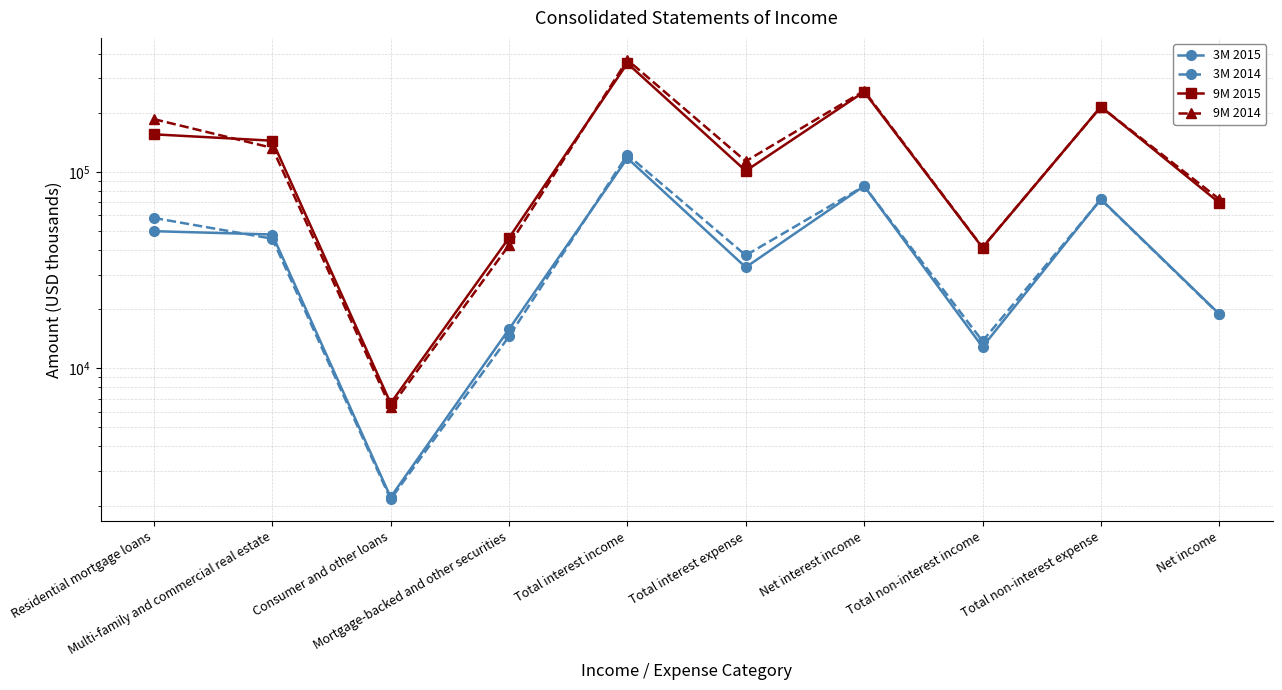

How many lines are shown in the chart?

4